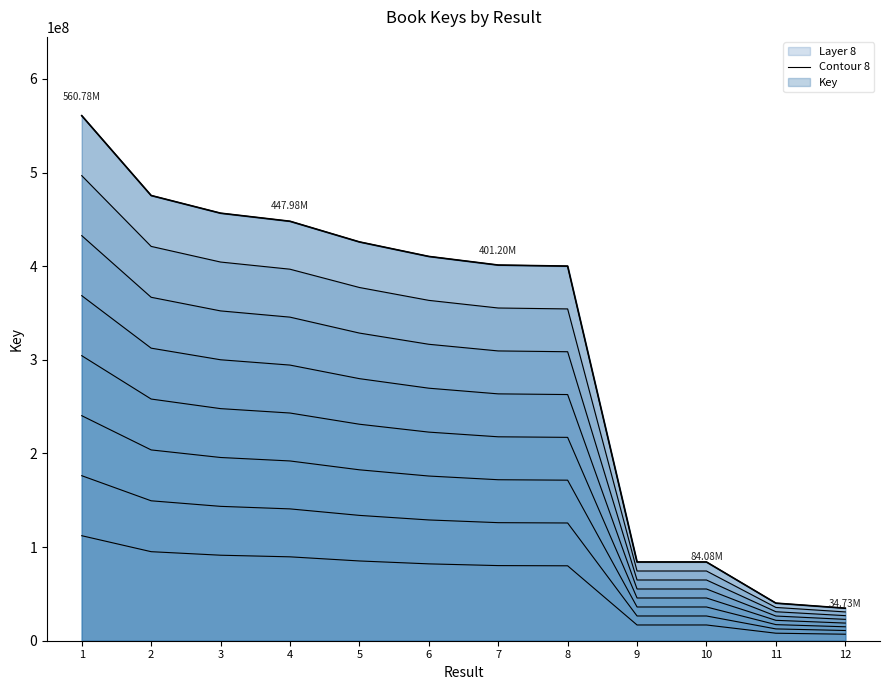

Does the chart display data point markers on the line(s)?

No